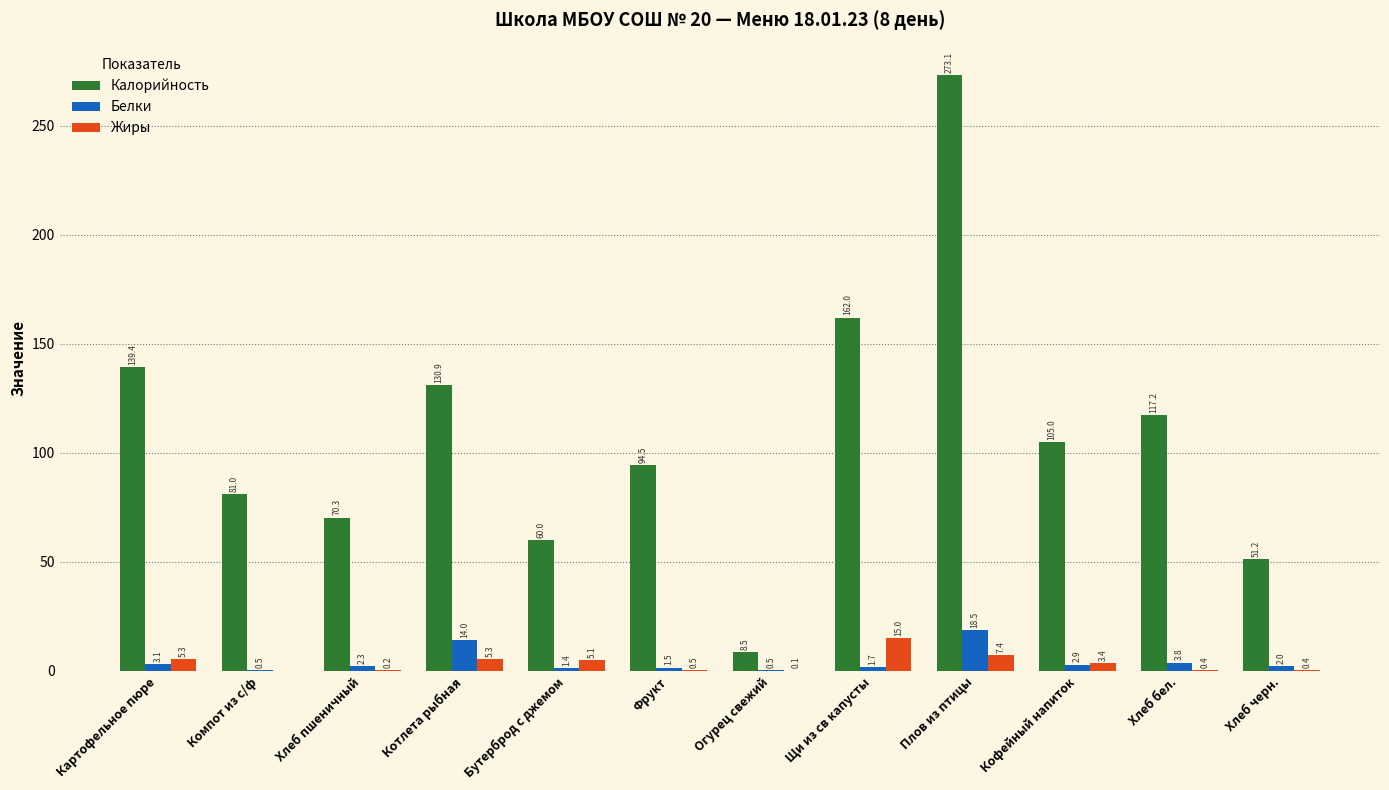

Read the Калорийность value at Бутерброд с джемом.

60.0